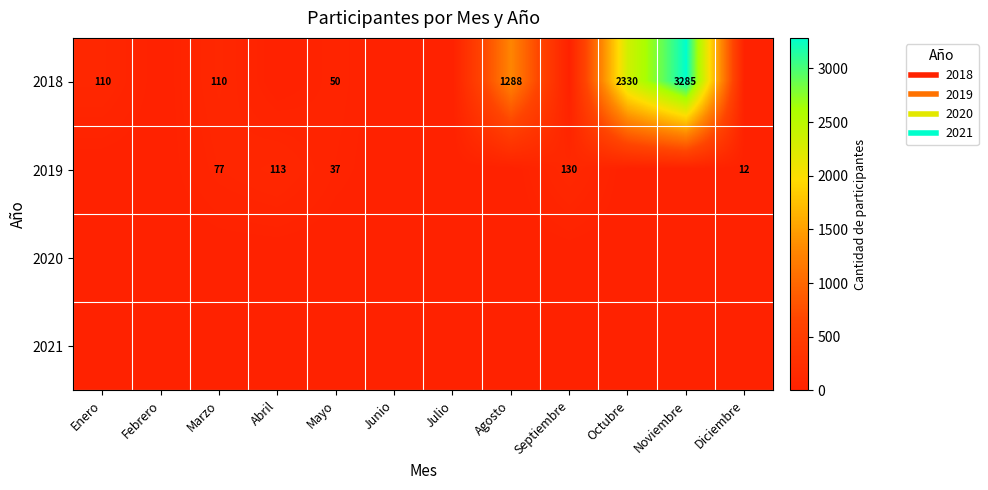

At which category is the sum across all series the highest?

Noviembre